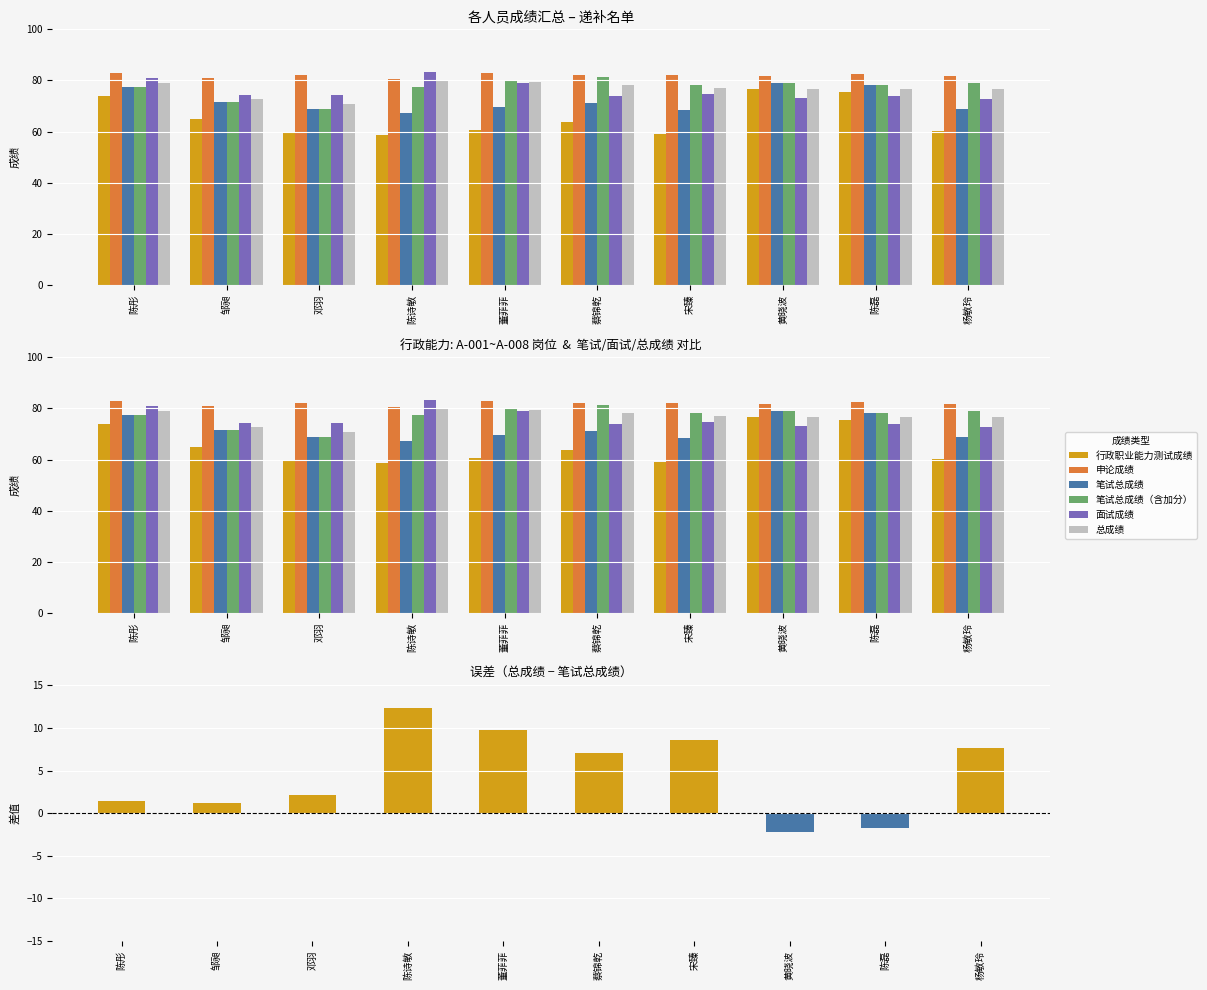

How many distinct data groups are displayed?

6